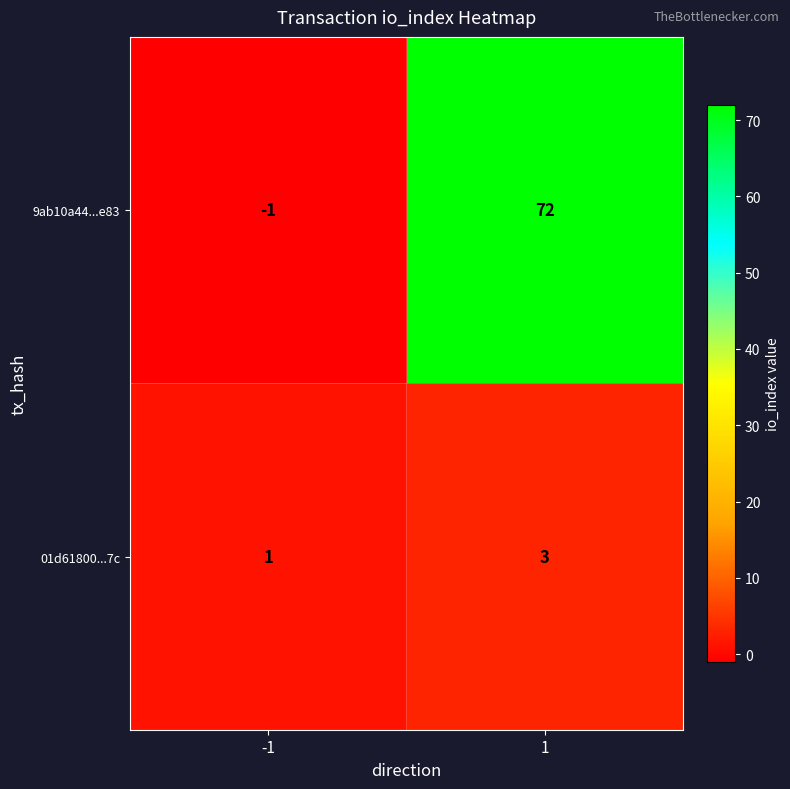

The 01d61800...7c series shows 1 at -1. True or false?

True